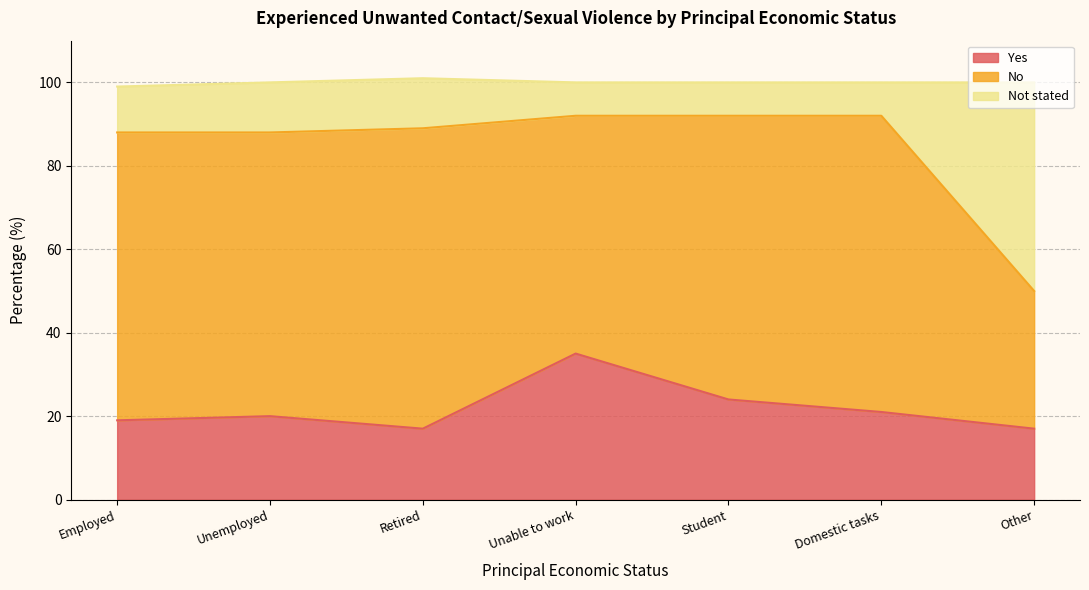

What is the total value across all series at Employed?

99